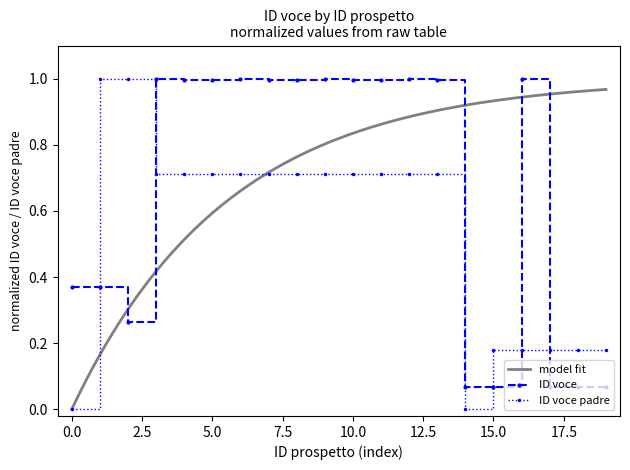

True or false: ID voce has more than 0 interior local peaks.

True